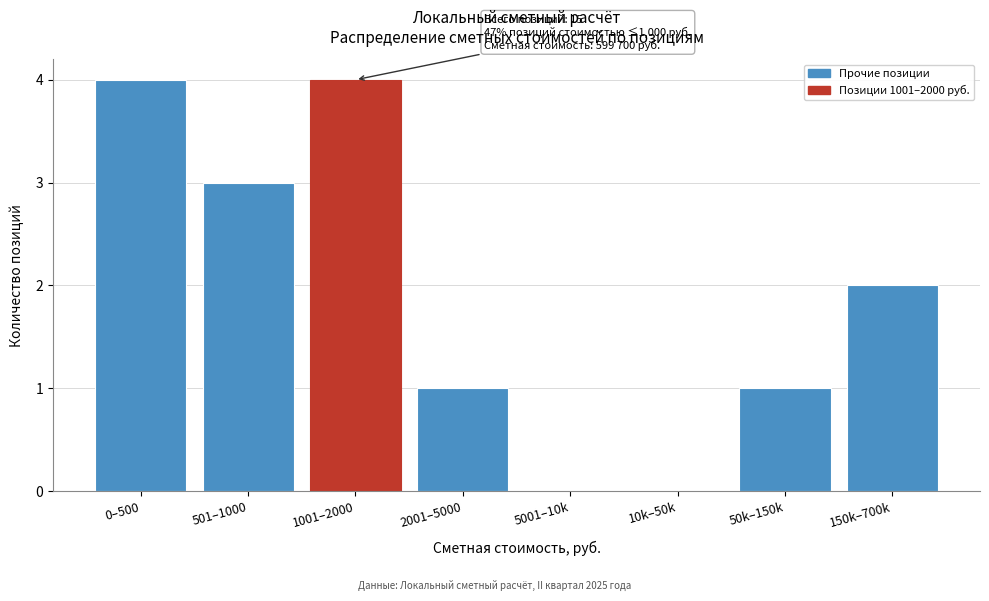

Reading left to right, transcribe all the data shown in this chart.

0–500=4	501–1000=3	1001–2000=4	2001–5000=1	5001–10k=0	10k–50k=0	50k–150k=1	150k–700k=2